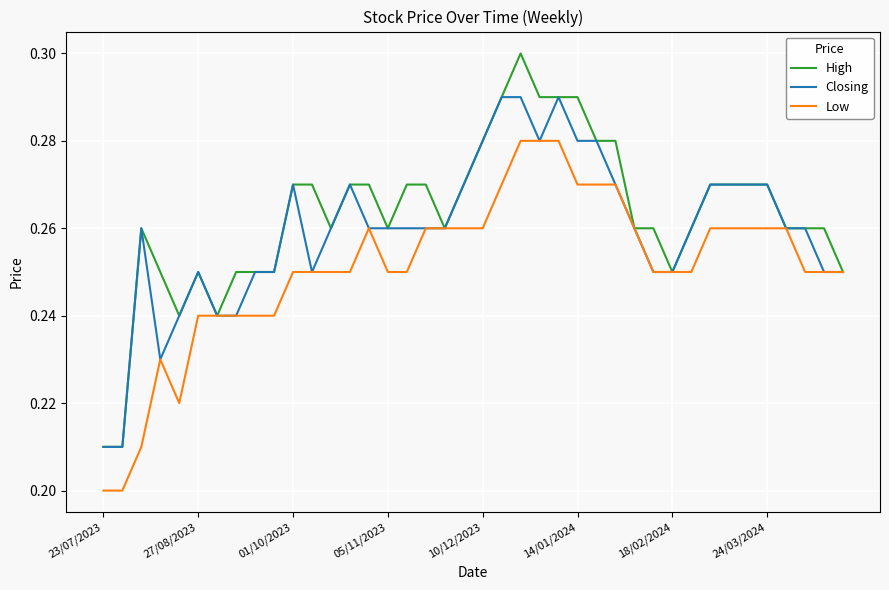

What is the difference between the maximum and minimum values in the High series?

0.1